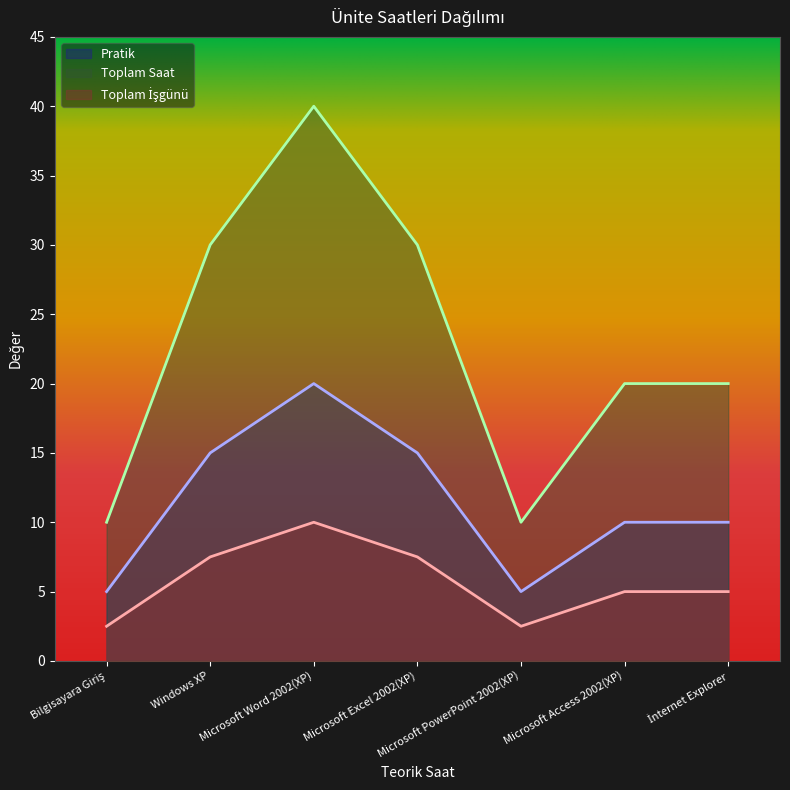

The Toplam İşgünü series shows 4.0 at Microsoft Word 2002(XP). True or false?

False